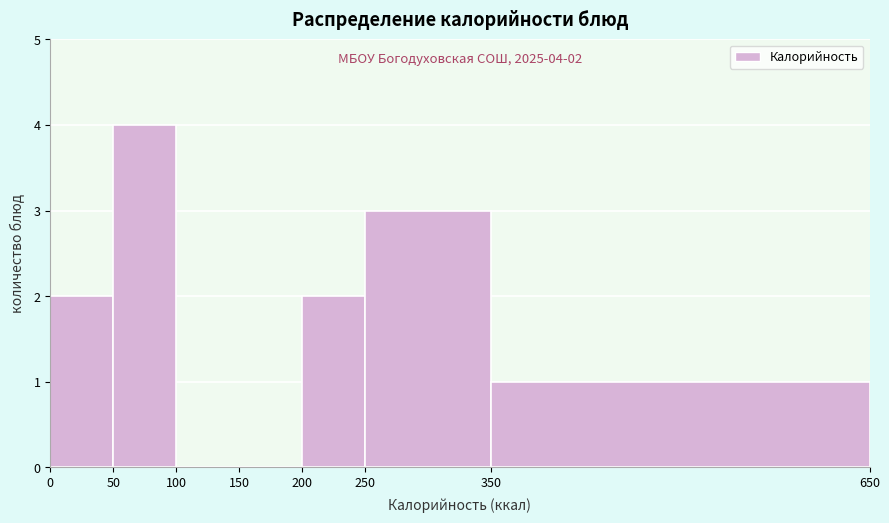

Over which range of the x-axis is the bar tallest?

50 to 100